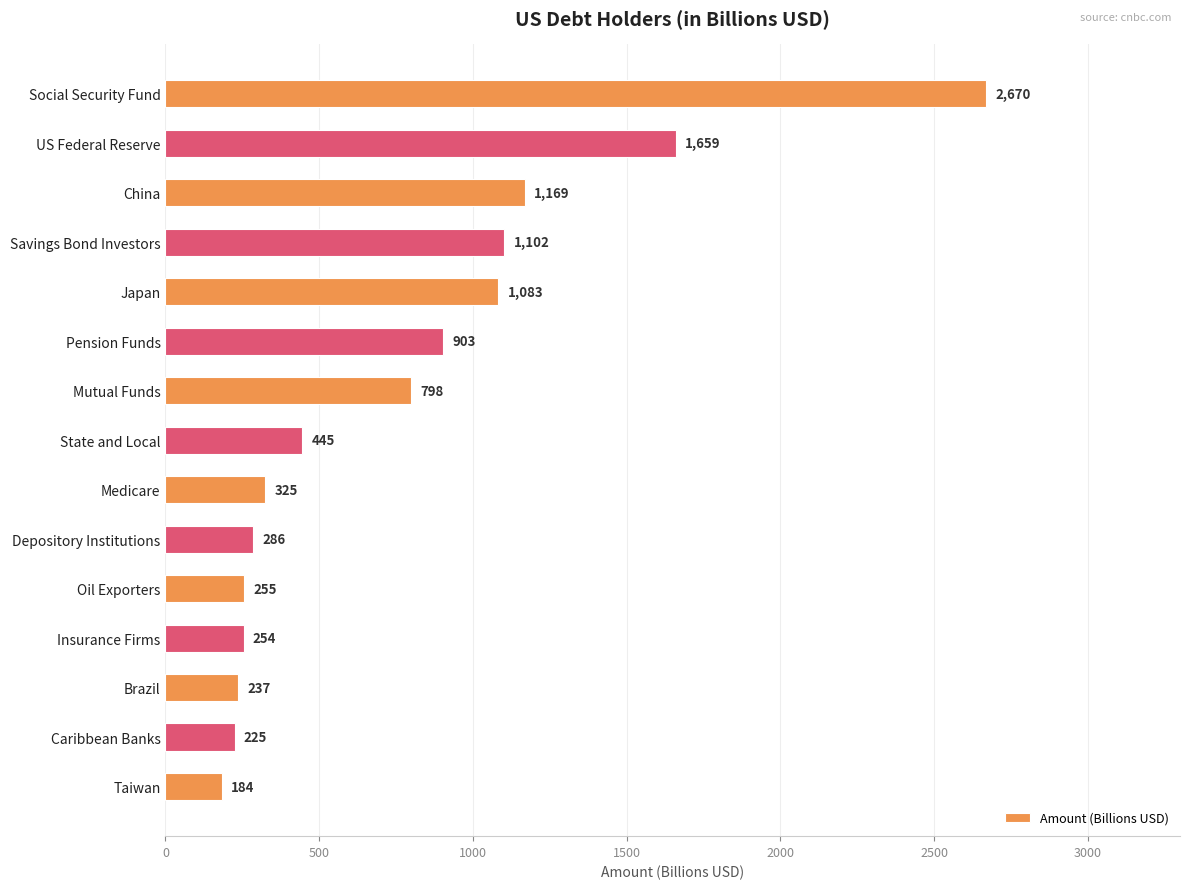

The value at Oil Exporters is 255. True or false?

True